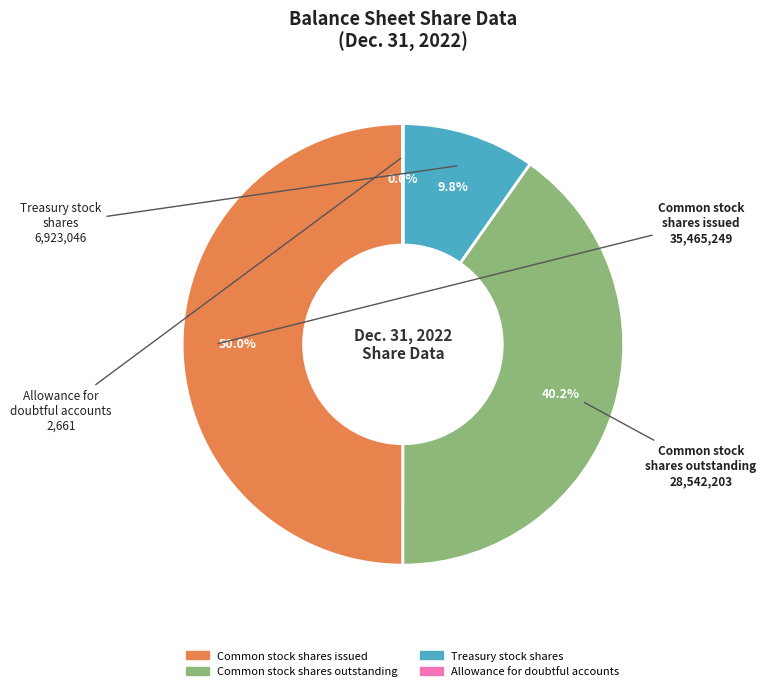

What percentage do Common stock shares outstanding and Treasury stock shares together represent?

50.0%